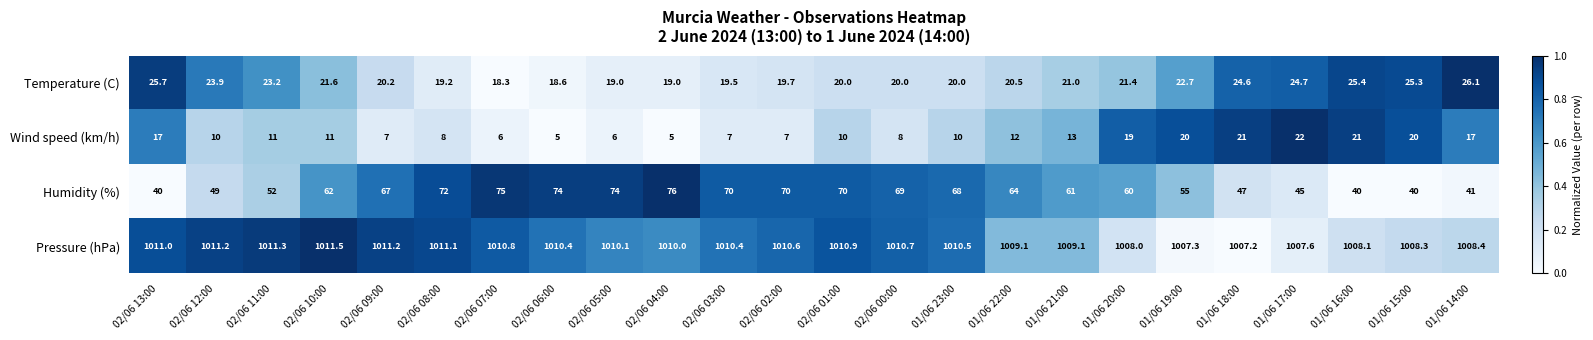

What is the lowest value of the Humidity (%) series?

40.0